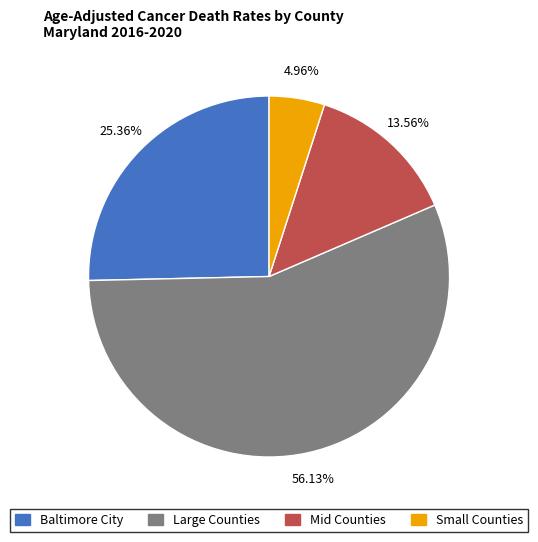

Do Baltimore City and Small Counties together represent more than half of the pie?

No